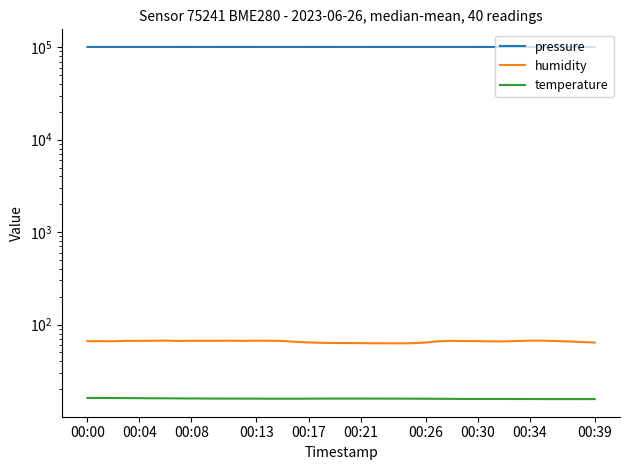

True or false: temperature and humidity intersect in this chart.

False